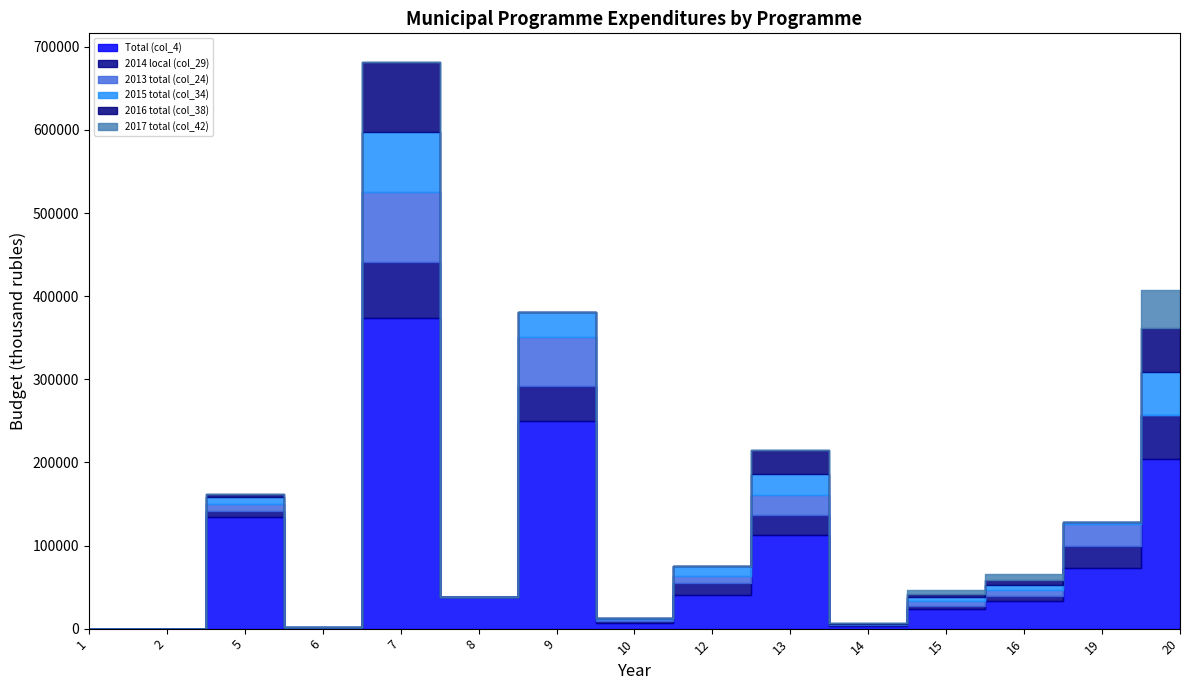

Reading right to left, transcribe all the data shown in this chart.

Total (col_4): 20=203882.2	19=72372.3	16=33154.5	15=23248.0	14=3726.9	13=112196.8	12=40380.3	10=7245.5	9=250140.9	8=37716.3	7=373575.2	6=1215.7	5=134312.8	2=0.0	1=0.0
2014 local (col_29): 20=53431.2	19=26538.8	16=6614.5	15=3870.0	14=525.3	13=24094.3	12=14162.9	10=1981.4	9=41322.1	8=0.0	7=67545.0	6=0.0	5=7587.4	2=0.0	1=0.0
2013 total (col_24): 20=0.0	19=26897.7	16=6352.5	15=6704.0	14=905.1	13=24191.0	12=9041.2	10=1884.9	9=58934.6	8=626.8	7=83665.4	6=730.9	5=8002.6	2=0.0	1=0.0
2015 total (col_34): 20=51904.5	19=2001.1	16=5944.9	15=4020.0	14=728.0	13=25401.5	12=11233.3	10=2089.5	9=30257.2	8=0.0	7=72312.9	6=0.0	5=8086.2	2=0.0	1=0.0
2016 total (col_38): 20=52360.1	19=878.1	16=6166.5	15=4221.0	14=741.1	13=29522.7	12=0.0	10=0.0	9=0.0	8=0.0	7=85072.2	6=0.0	5=4407.0	2=0.0	1=0.0
2017 total (col_42): 20=46186.3	19=0.0	16=8076.2	15=4433.0	14=0.0	13=0.0	12=0.0	10=0.0	9=0.0	8=0.0	7=0.0	6=0.0	5=0.0	2=0.0	1=0.0